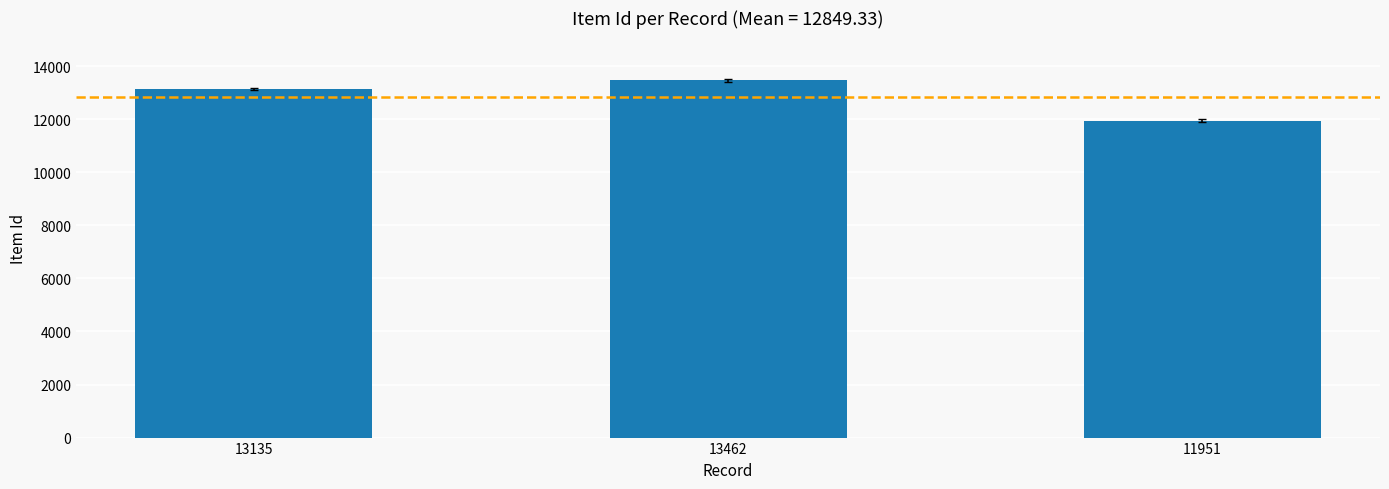

How many values are between 11951 and 13462?

3